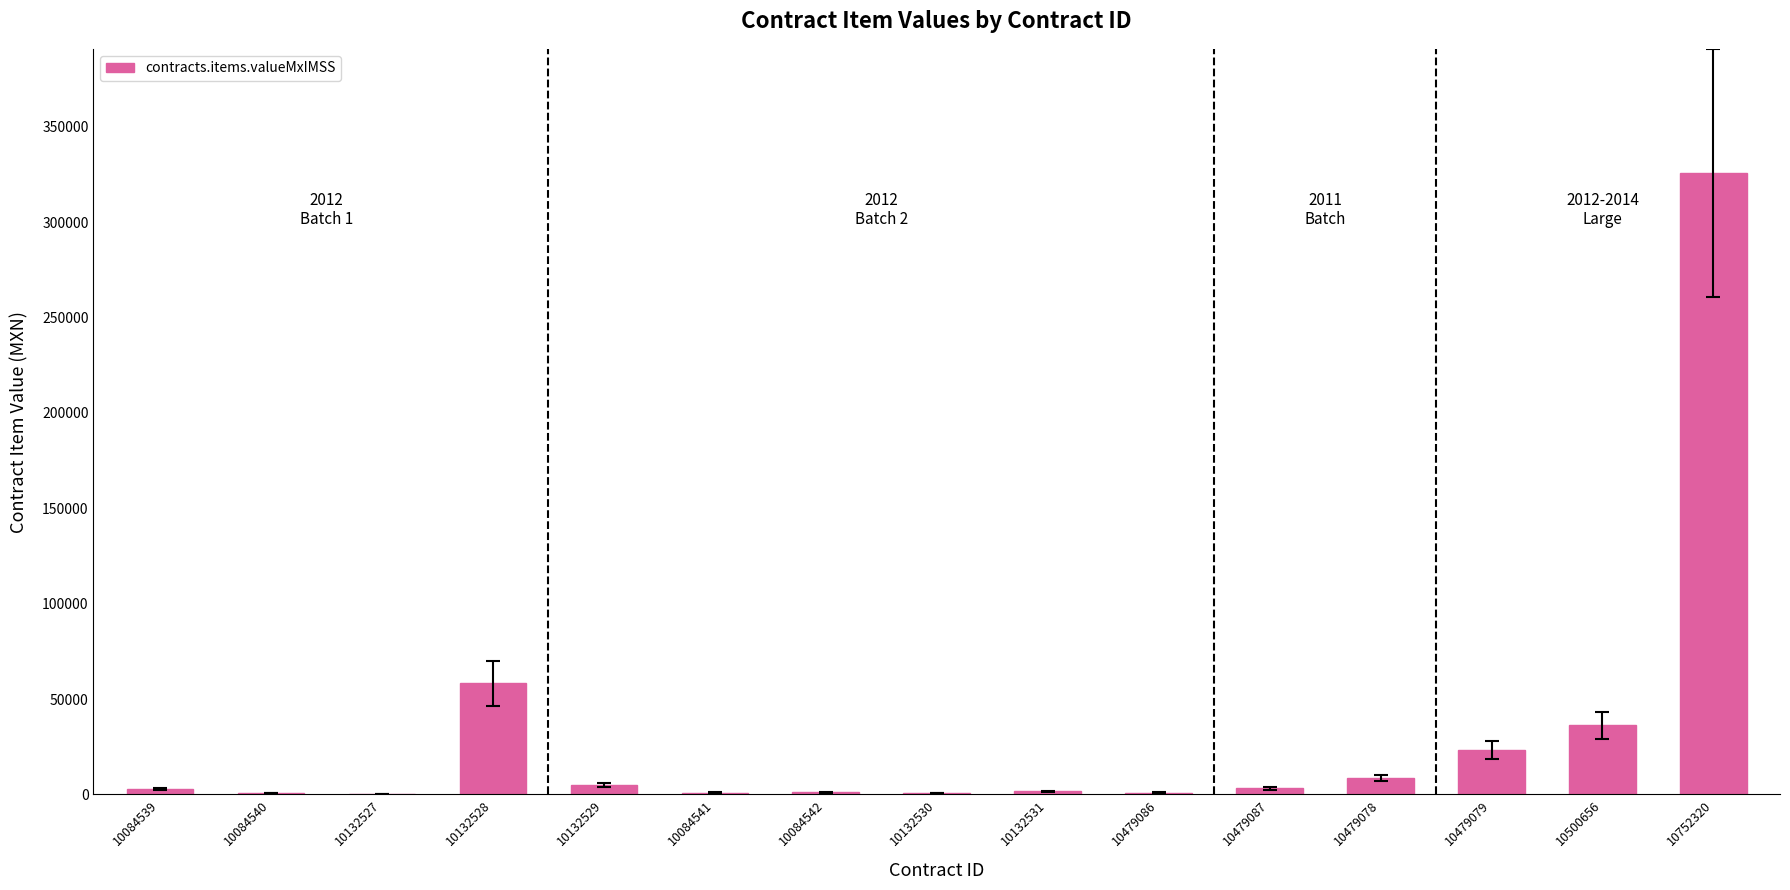

Are the bars grouped side by side (vs. stacked)?

No